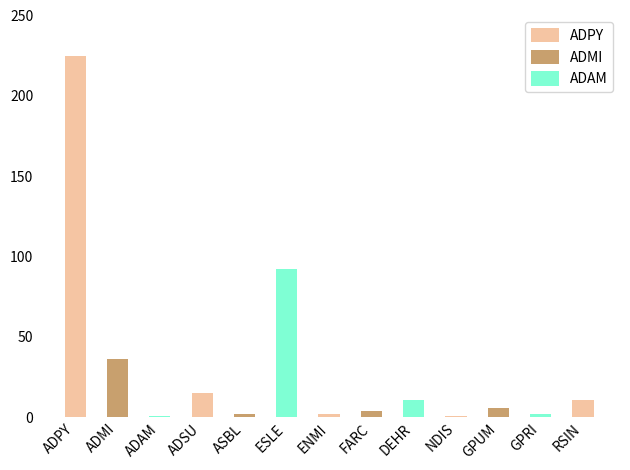

What is the ratio of the value at ADMI to the value at GPRI?

18.0